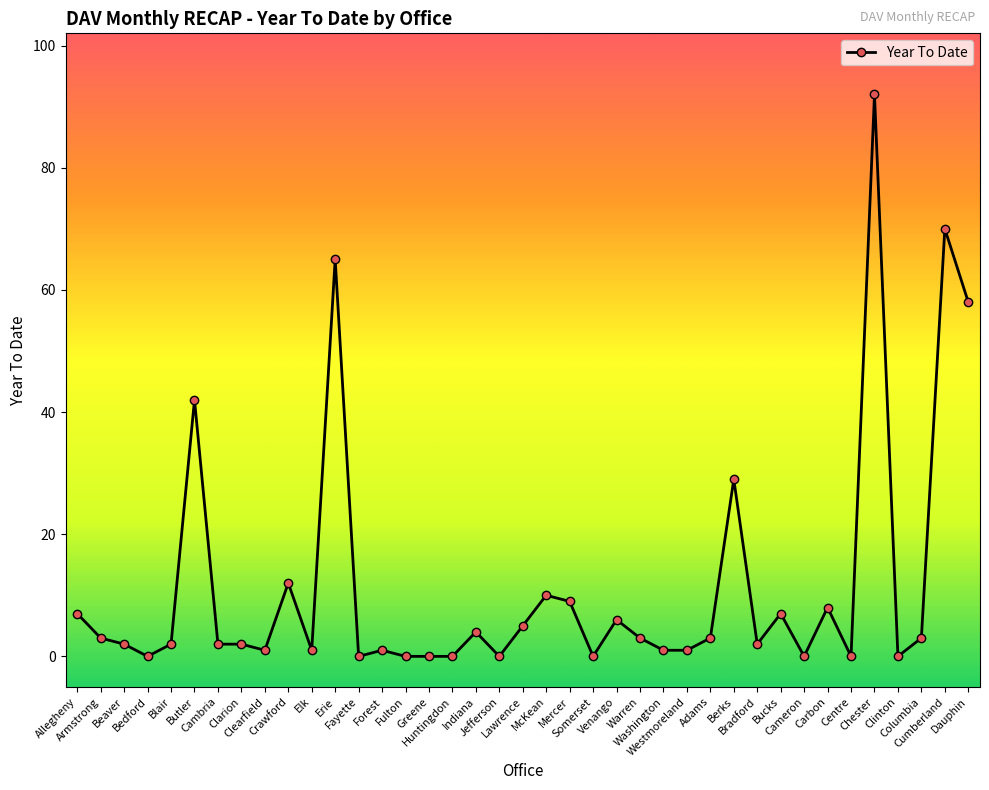

Reading left to right, what are all the values shown in this chart?

Allegheny=7	Armstrong=3	Beaver=2	Bedford=0	Blair=2	Butler=42	Cambria=2	Clarion=2	Clearfield=1	Crawford=12	Elk=1	Erie=65	Fayette=0	Forest=1	Fulton=0	Greene=0	Huntingdon=0	Indiana=4	Jefferson=0	Lawrence=5	McKean=10	Mercer=9	Somerset=0	Venango=6	Warren=3	Washington=1	Westmoreland=1	Adams=3	Berks=29	Bradford=2	Bucks=7	Cameron=0	Carbon=8	Centre=0	Chester=92	Clinton=0	Columbia=3	Cumberland=70	Dauphin=58